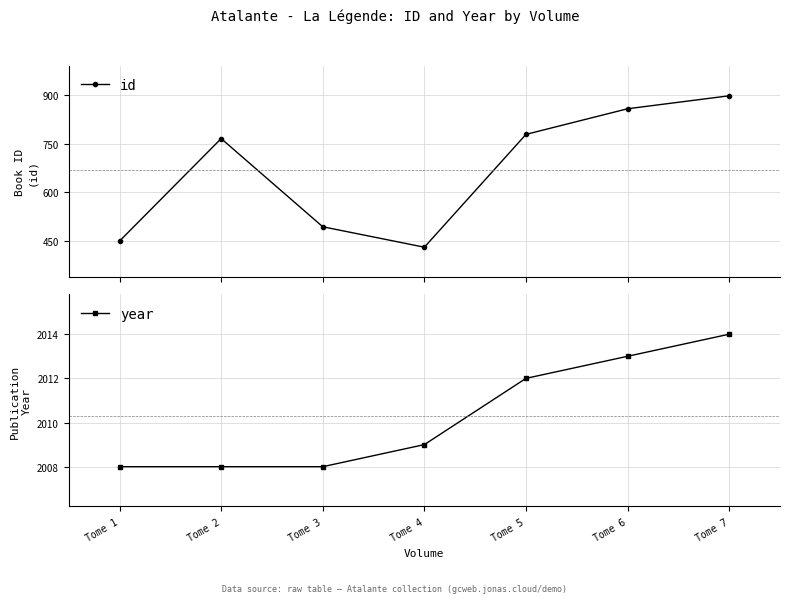

Reading left to right, what are all the values shown in this chart?

id: Tome 1=450	Tome 2=766	Tome 3=494	Tome 4=431	Tome 5=779	Tome 6=858	Tome 7=898
year: Tome 1=2008	Tome 2=2008	Tome 3=2008	Tome 4=2009	Tome 5=2012	Tome 6=2013	Tome 7=2014